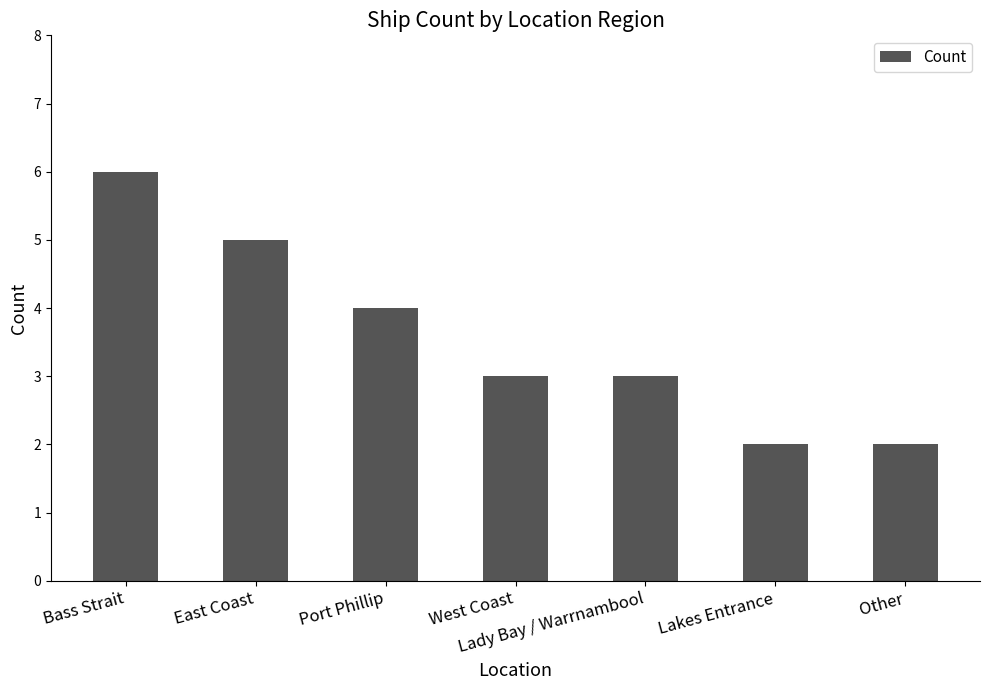

What is the label of the 6th bar from the right?

East Coast